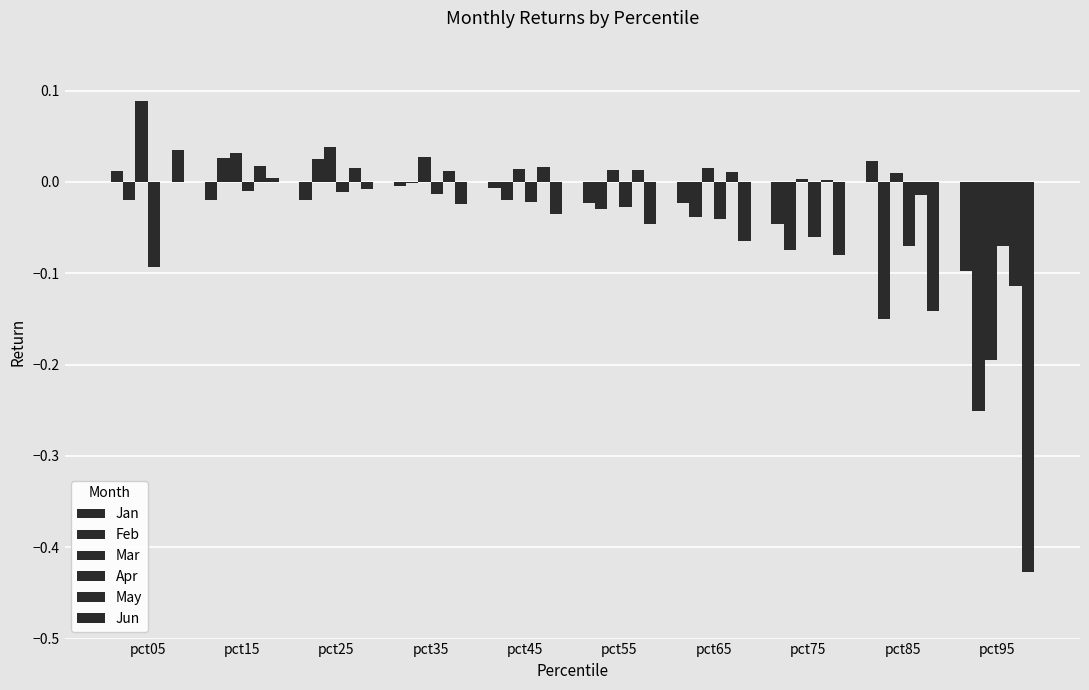

Rank the categories by Jun value from lowest to highest.

pct95, pct85, pct75, pct65, pct55, pct45, pct35, pct25, pct15, pct05